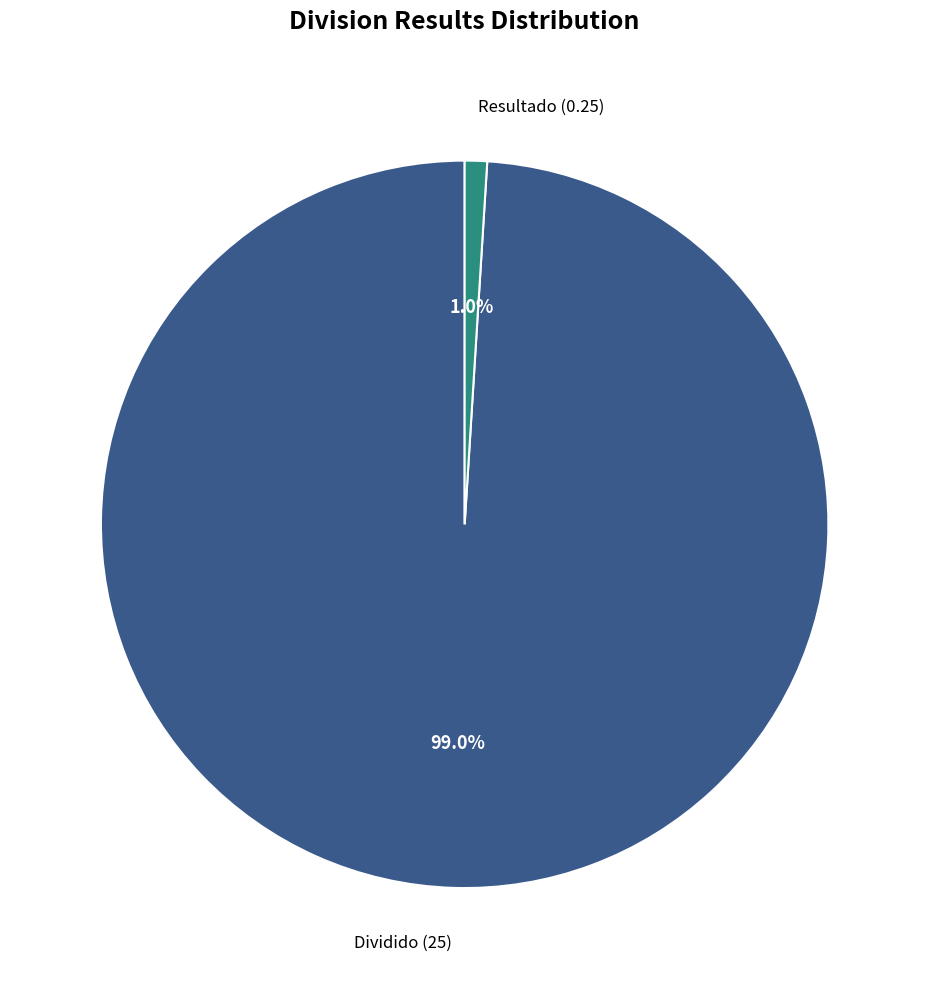

What percentage is the Resultado slice, to the nearest percent?

1%